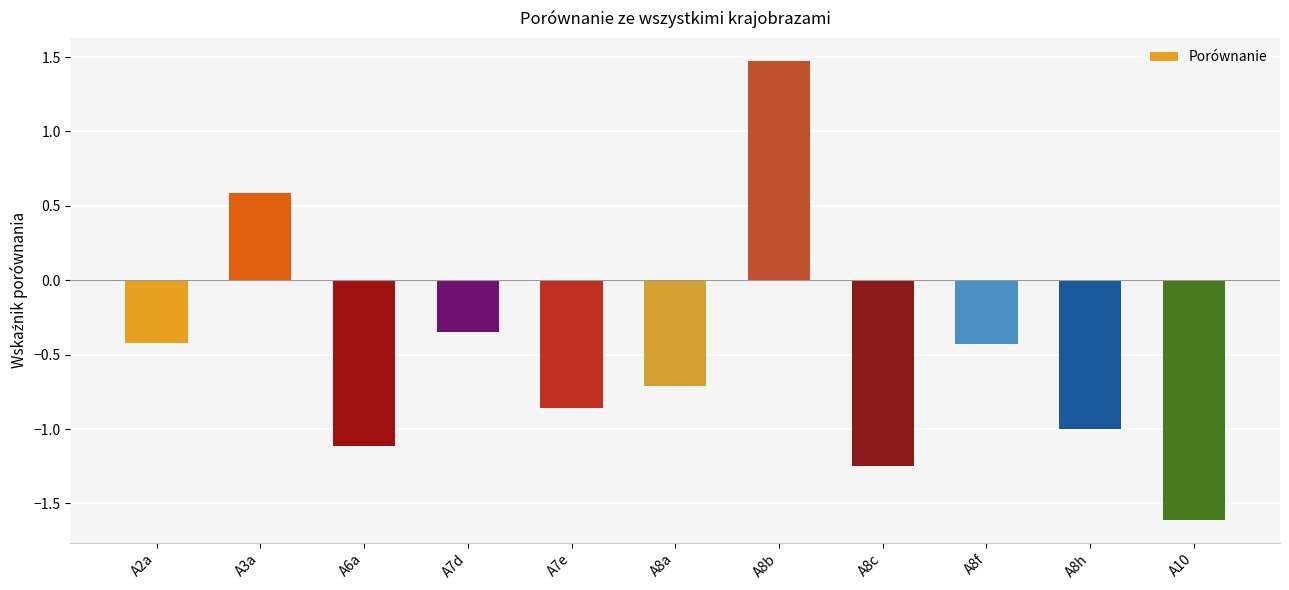

How many values are above zero?

2